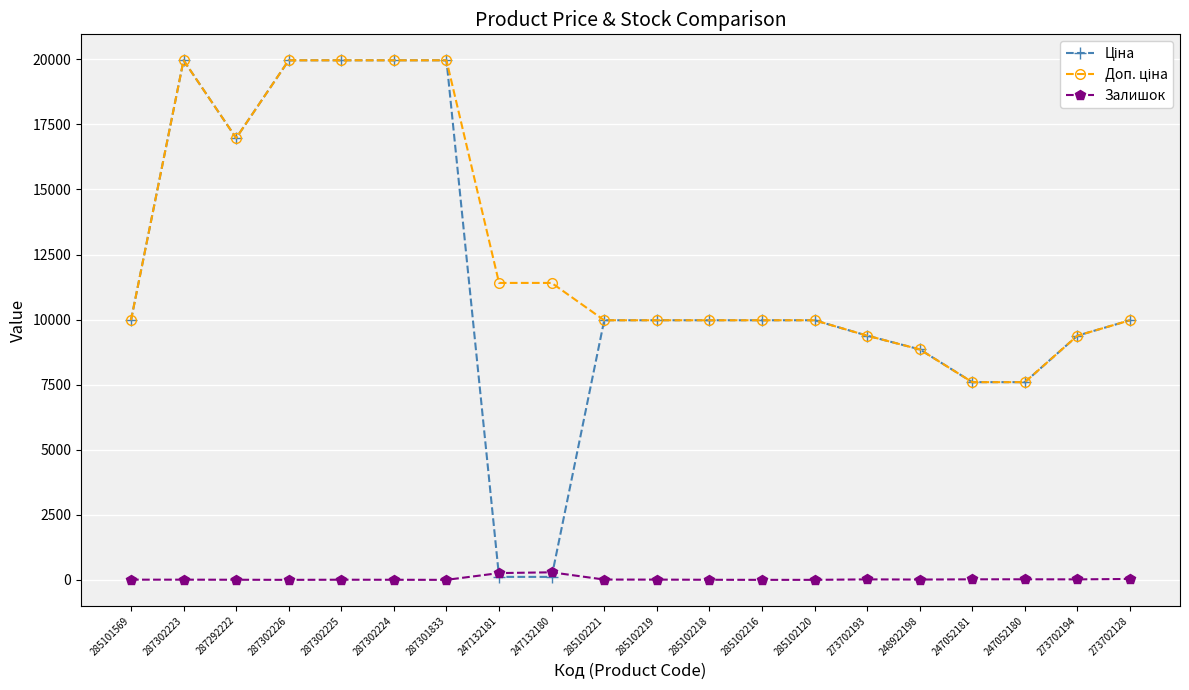

True or false: Залишок has a value of 3.0 at 285102218.

True